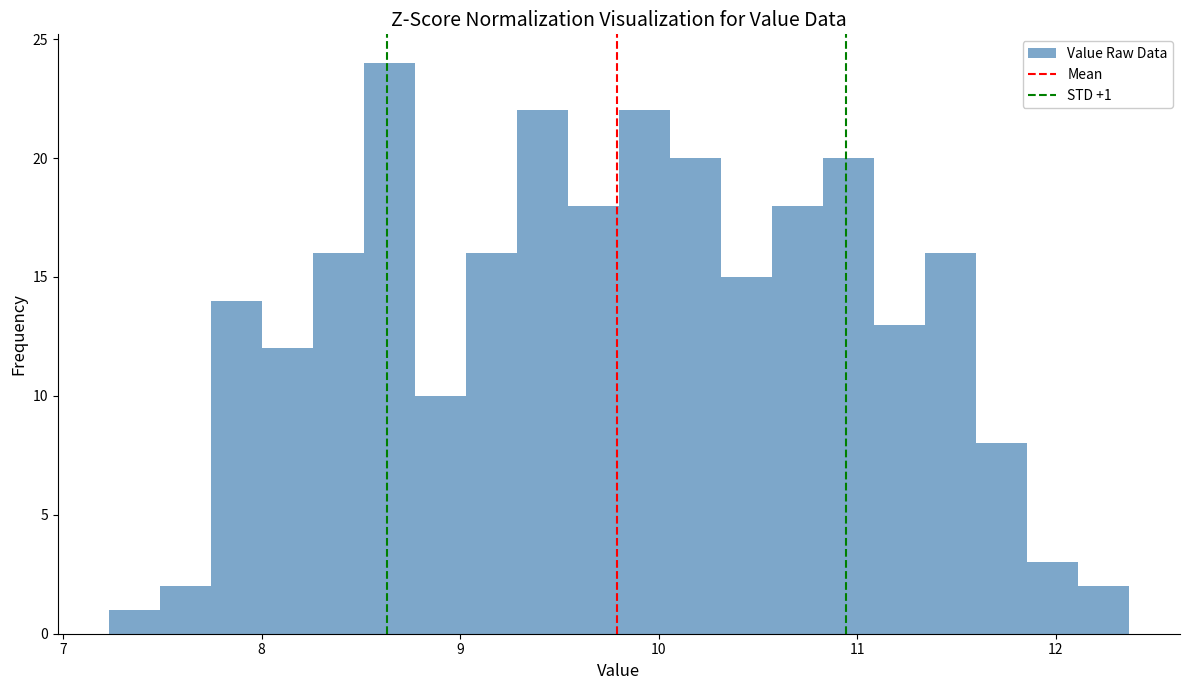

Around what value on the x-axis is the tallest bar? Give the approximate position of its centre, as read against the axis.

8.6